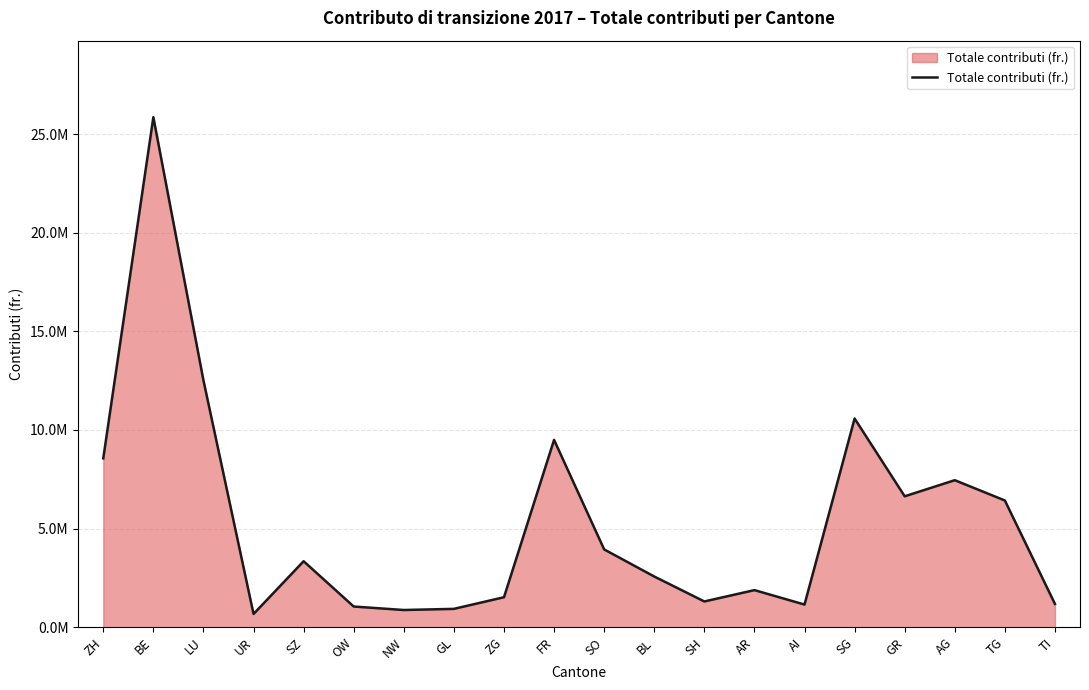

Is this an area chart (filled region under the line)?

Yes